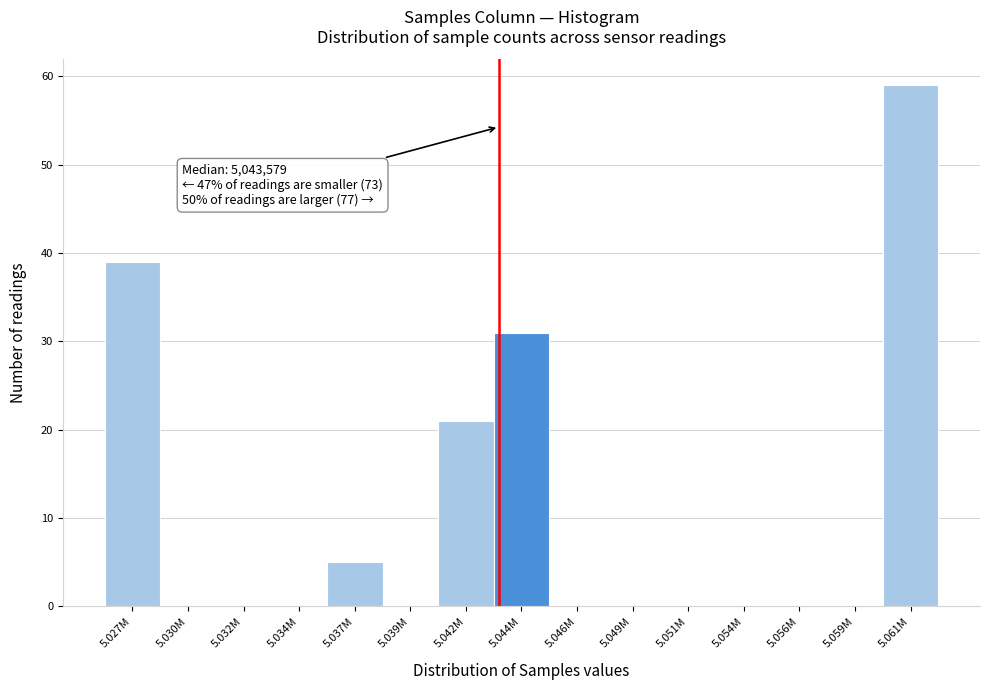

Reading left to right, extract all data points from this chart.

5.027M=39	5.030M=0	5.032M=0	5.034M=0	5.037M=5	5.039M=0	5.042M=21	5.044M=31	5.046M=0	5.049M=0	5.051M=0	5.054M=0	5.056M=0	5.059M=0	5.061M=59